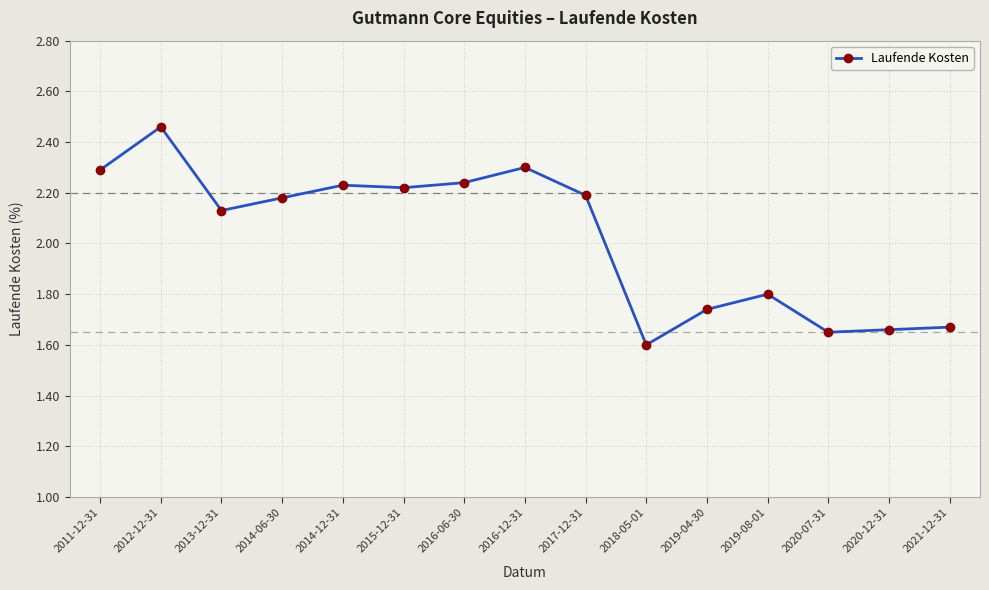

What is the average value?

2.0